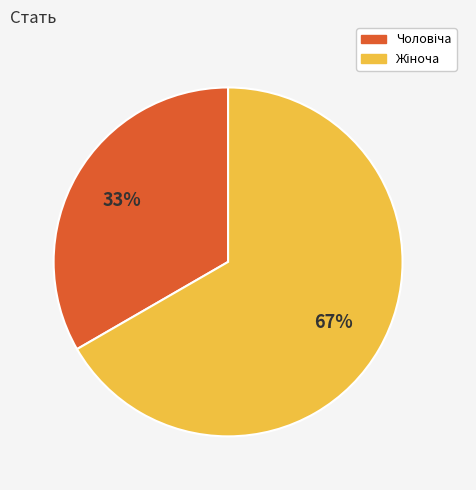

To the nearest percent, what is the average slice percentage?

50%